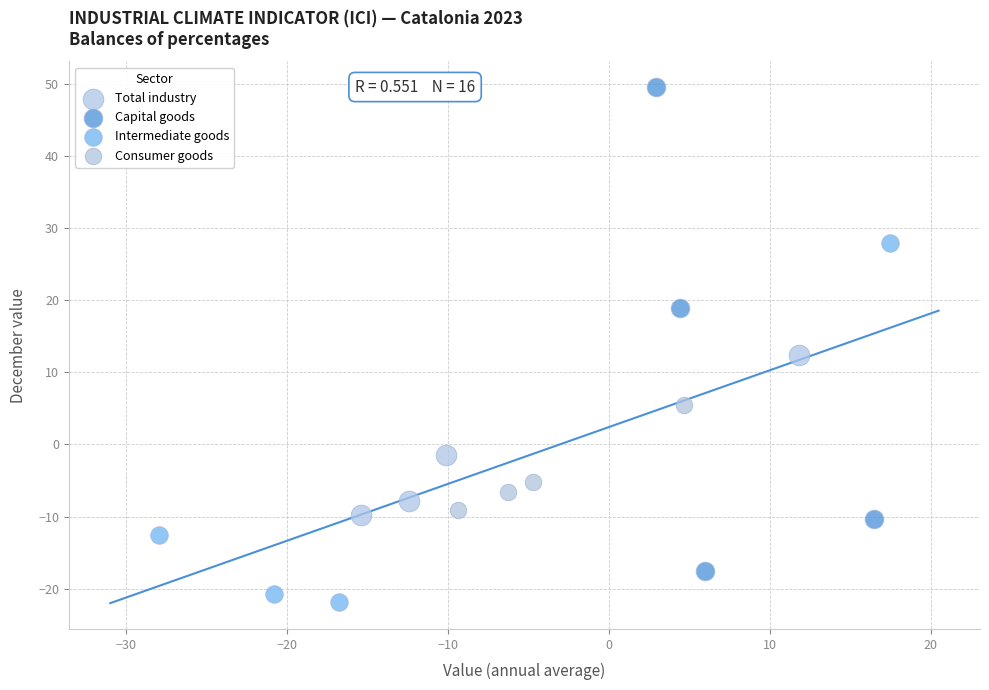

What are all the series names shown in the legend?

Total industry, Capital goods, Intermediate goods, Consumer goods